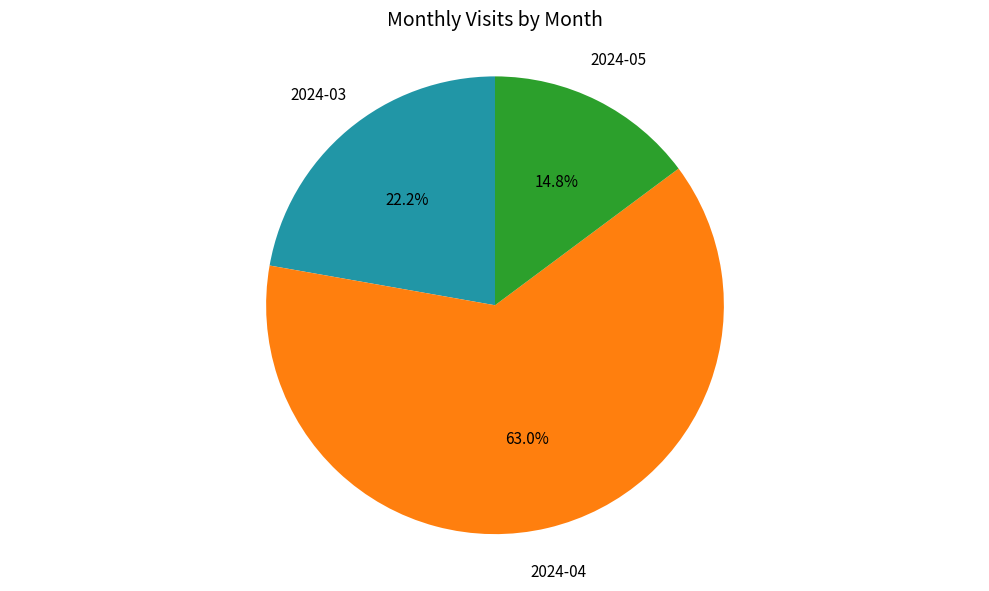

What is the majority slice?

2024-04